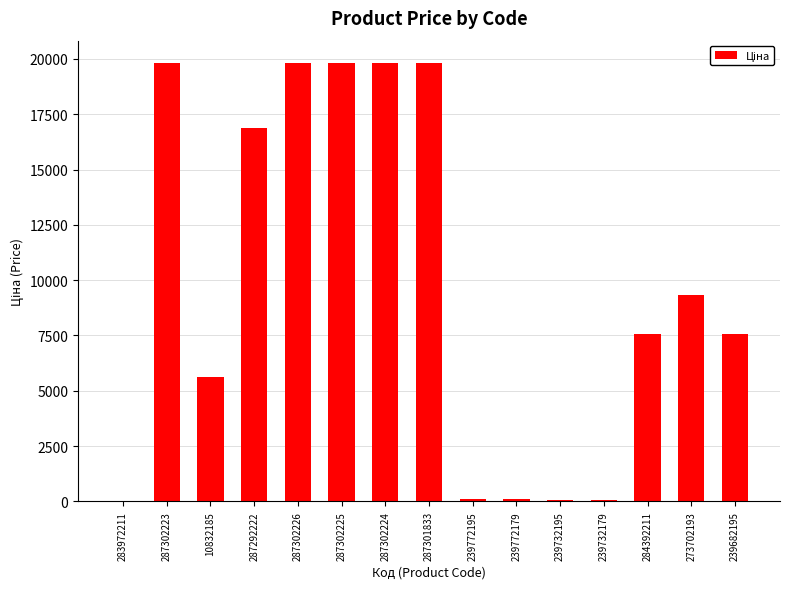

Approximately how many times larger is the value at 273702193 compared to 239772195?

82.2